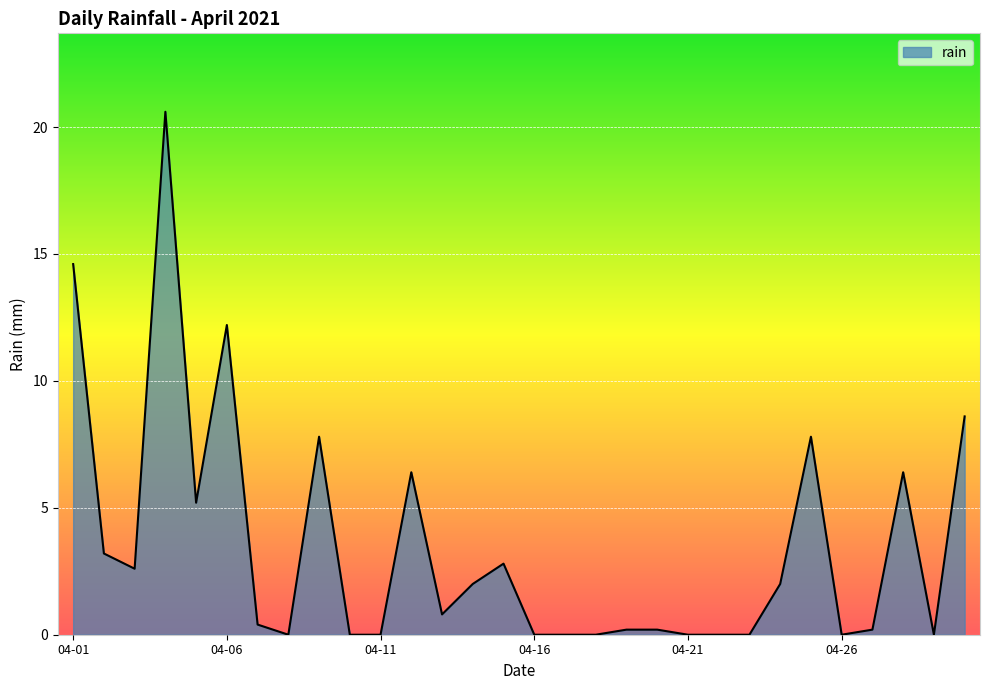

What is the maximum value shown in the chart?

20.6